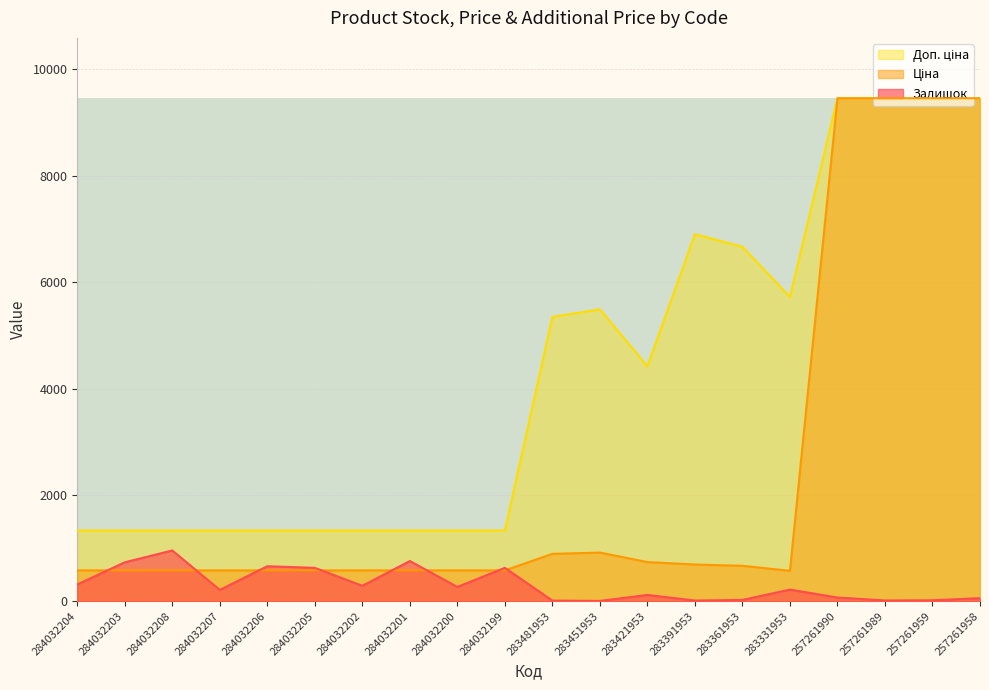

What is the label of the 10th point from the left?

284032199